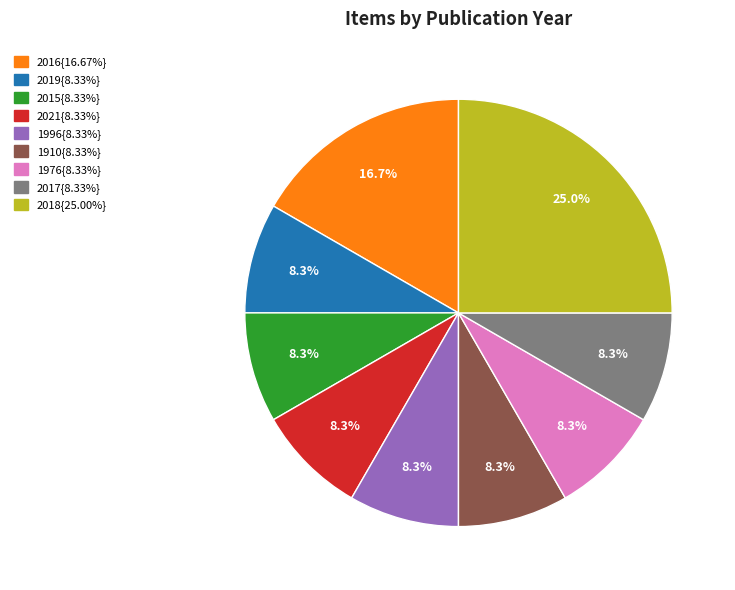

How many segments does this pie chart have?

9